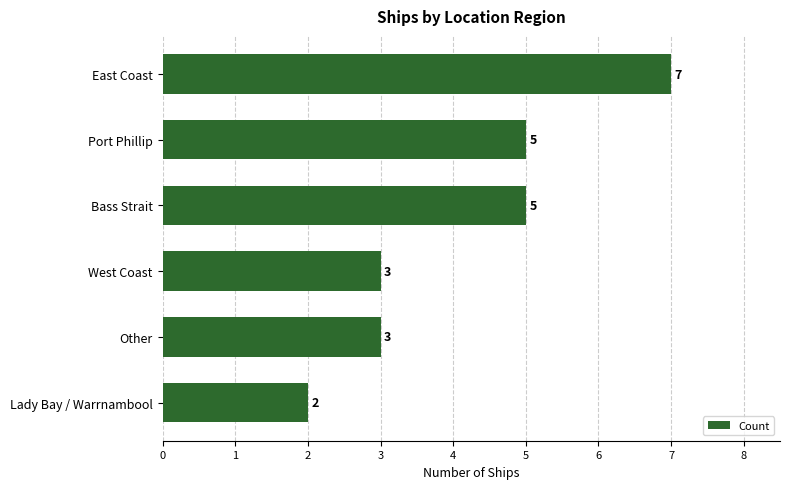

Is it true that the value at Port Phillip is 5?

True